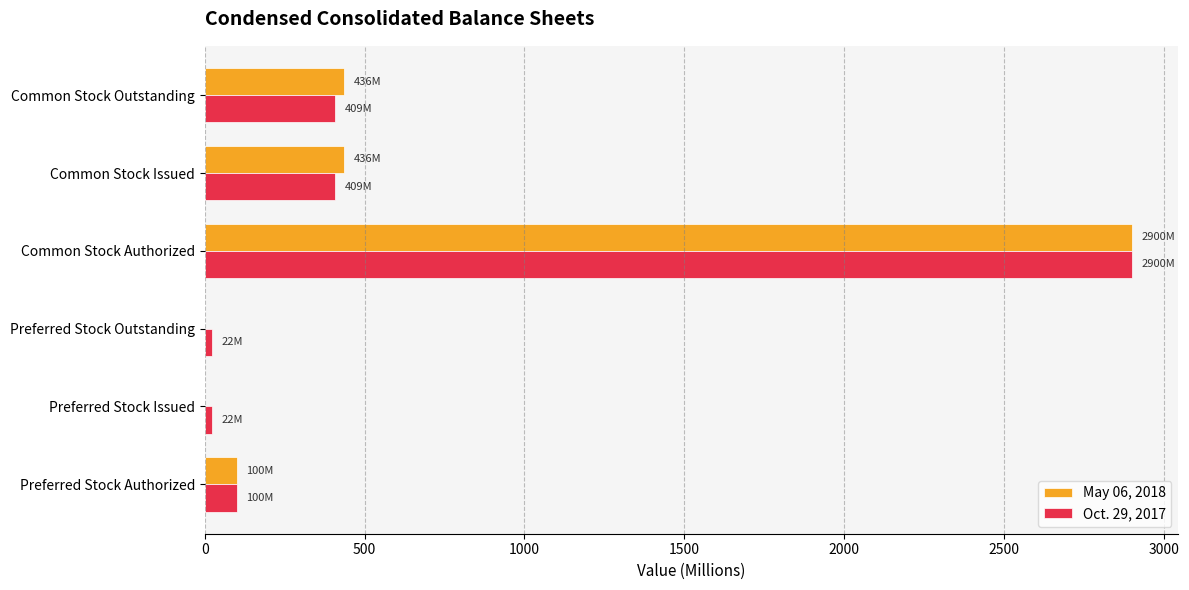

What is the maximum value for Oct. 29, 2017?

2900.0